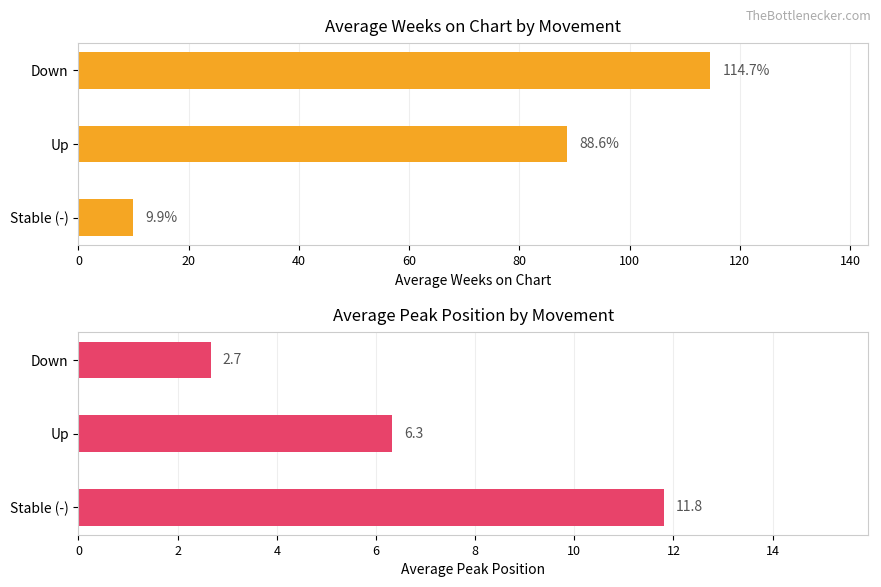

What is the value of the Avg Weeks on Chart bar at the 1st from the left?

9.9